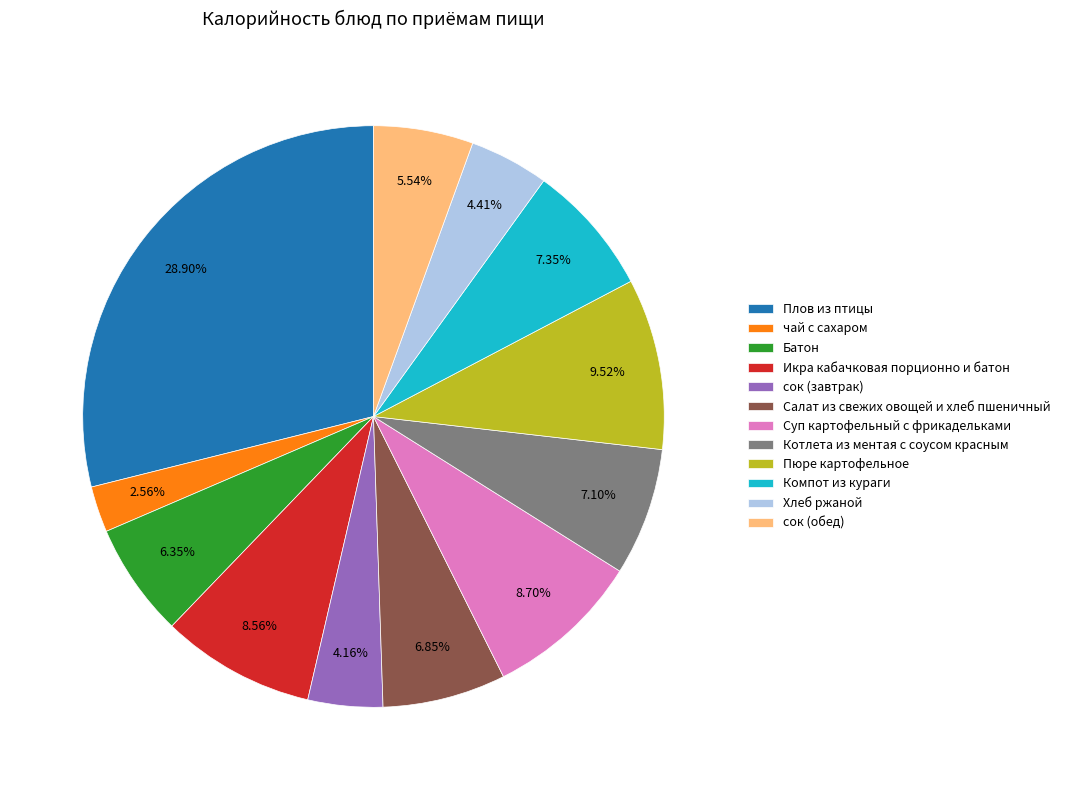

Approximately how many times larger is the value at сок (обед) compared to Салат из свежих овощей и хлеб пшеничный?

0.8